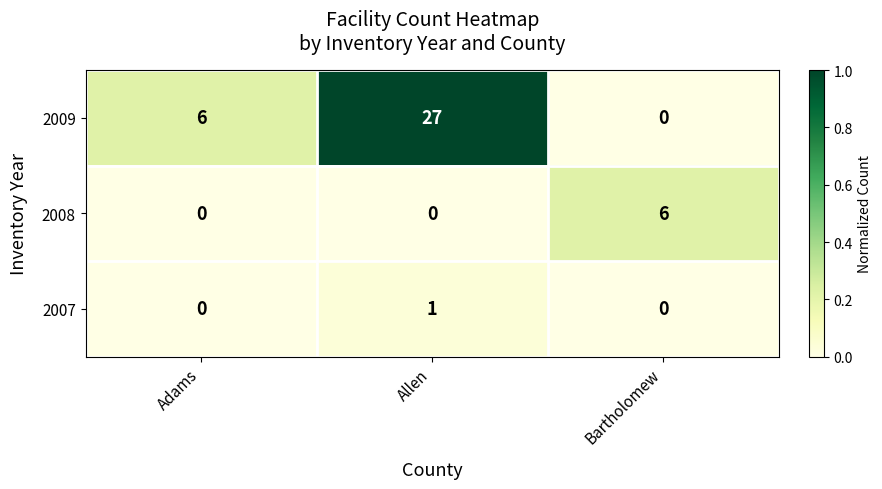

Reading right to left, transcribe all the data shown in this chart.

2009: Bartholomew=0	Allen=27	Adams=6
2008: Bartholomew=6	Allen=0	Adams=0
2007: Bartholomew=0	Allen=1	Adams=0